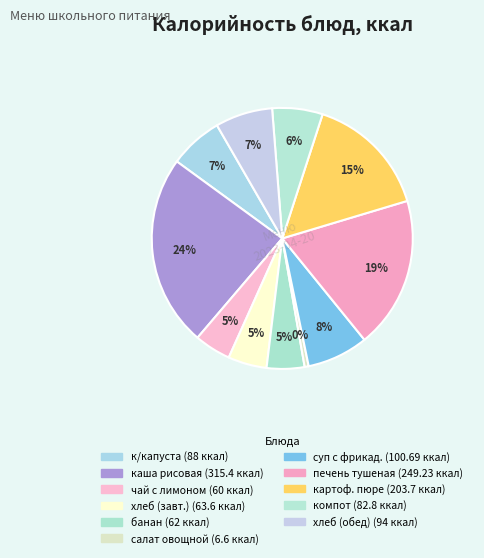

How many slices are in this pie chart?

11